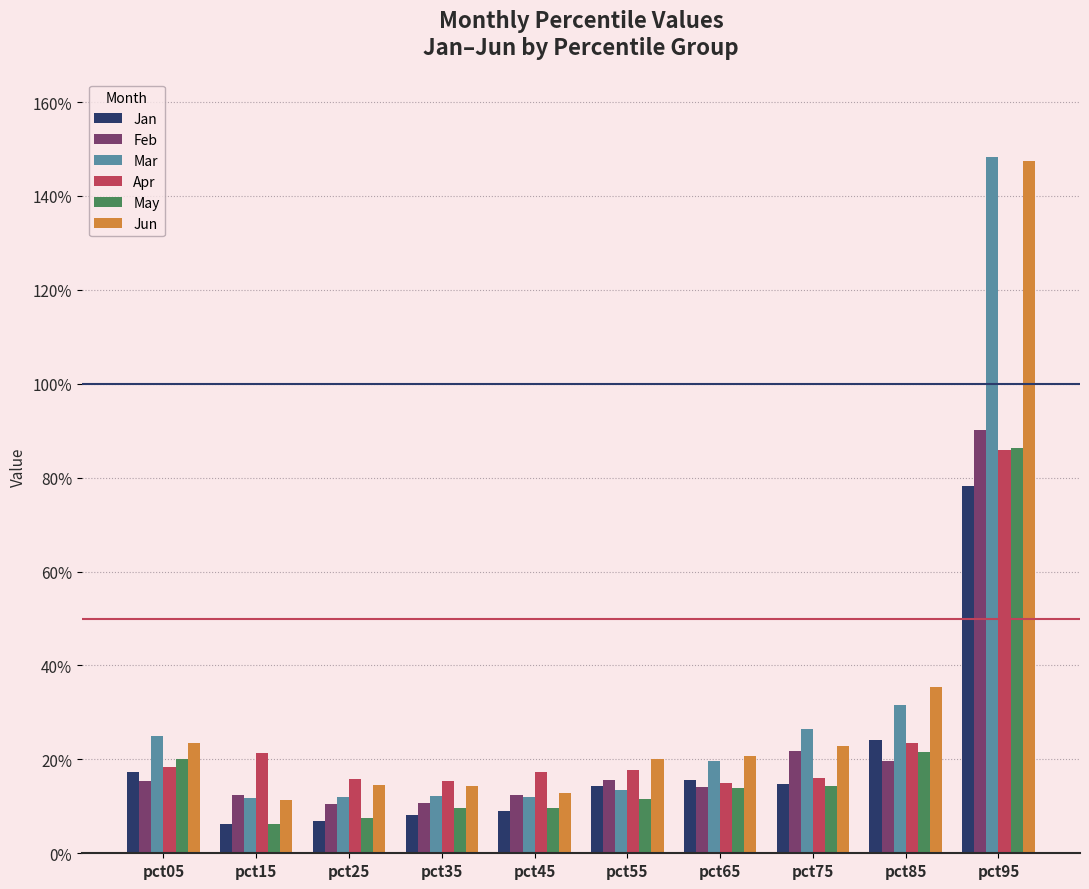

Reading left to right, list all the values displayed in this chart.

Jan: pct05=0.2	pct15=0.1	pct25=0.1	pct35=0.1	pct45=0.1	pct55=0.1	pct65=0.2	pct75=0.1	pct85=0.2	pct95=0.8
Feb: pct05=0.2	pct15=0.1	pct25=0.1	pct35=0.1	pct45=0.1	pct55=0.2	pct65=0.1	pct75=0.2	pct85=0.2	pct95=0.9
Mar: pct05=0.3	pct15=0.1	pct25=0.1	pct35=0.1	pct45=0.1	pct55=0.1	pct65=0.2	pct75=0.3	pct85=0.3	pct95=1.5
Apr: pct05=0.2	pct15=0.2	pct25=0.2	pct35=0.2	pct45=0.2	pct55=0.2	pct65=0.2	pct75=0.2	pct85=0.2	pct95=0.9
May: pct05=0.2	pct15=0.1	pct25=0.1	pct35=0.1	pct45=0.1	pct55=0.1	pct65=0.1	pct75=0.1	pct85=0.2	pct95=0.9
Jun: pct05=0.2	pct15=0.1	pct25=0.1	pct35=0.1	pct45=0.1	pct55=0.2	pct65=0.2	pct75=0.2	pct85=0.4	pct95=1.5